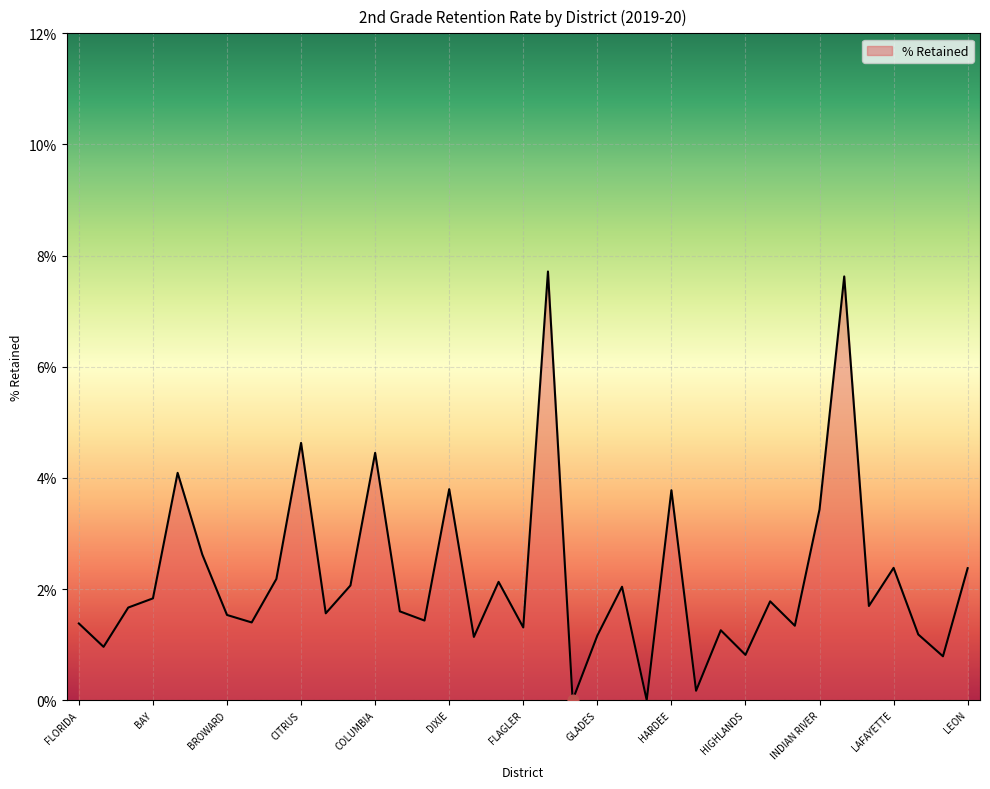

Is this an area chart (filled region under the line)?

Yes